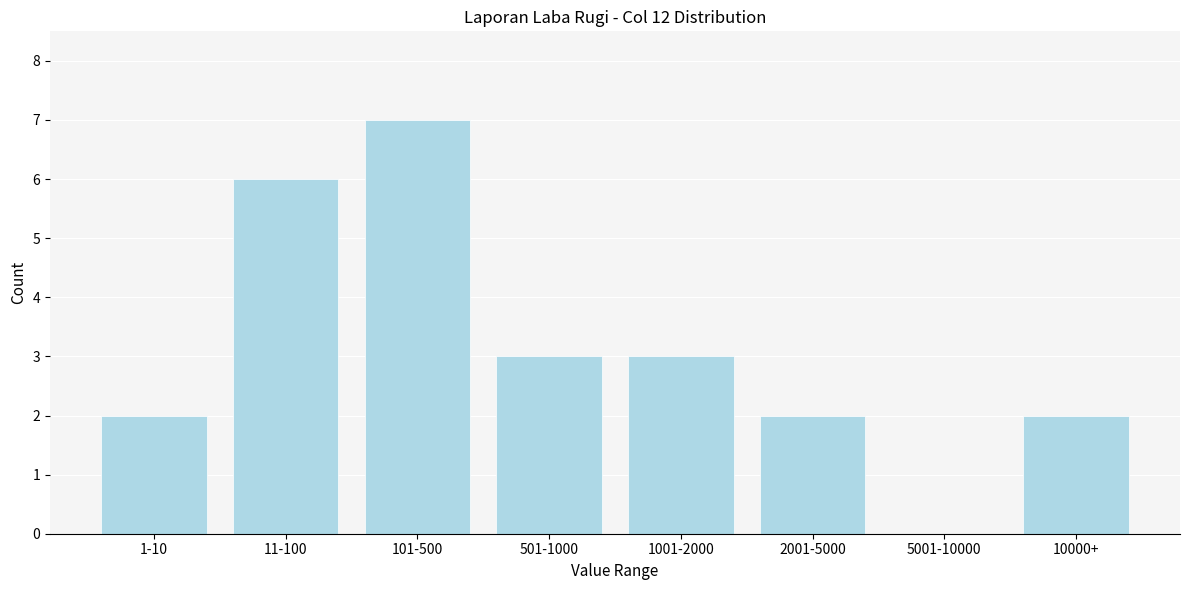

Reading left to right, list all the values displayed in this chart.

1-10=2	11-100=6	101-500=7	501-1000=3	1001-2000=3	2001-5000=2	5001-10000=0	10000+=2